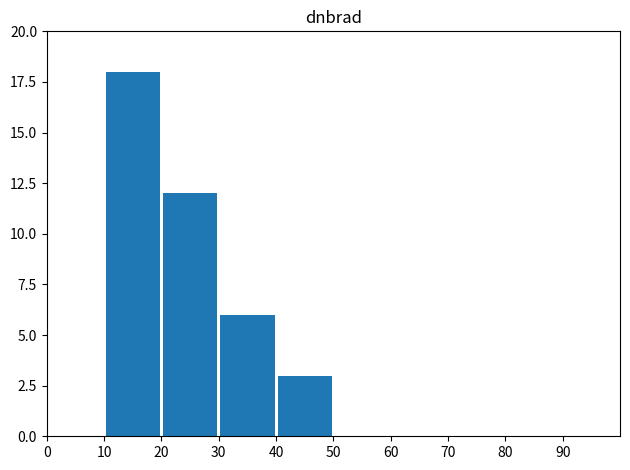

Reading right to left, extract all data points from this chart.

0	0	0	0	0	3	6	12	18	0